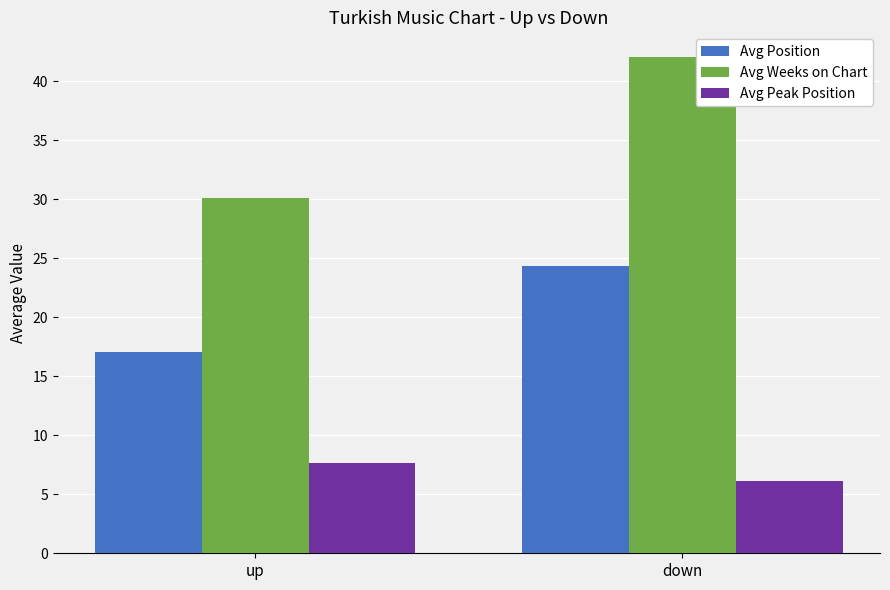

What is the label of the 2nd bar from the left?

down